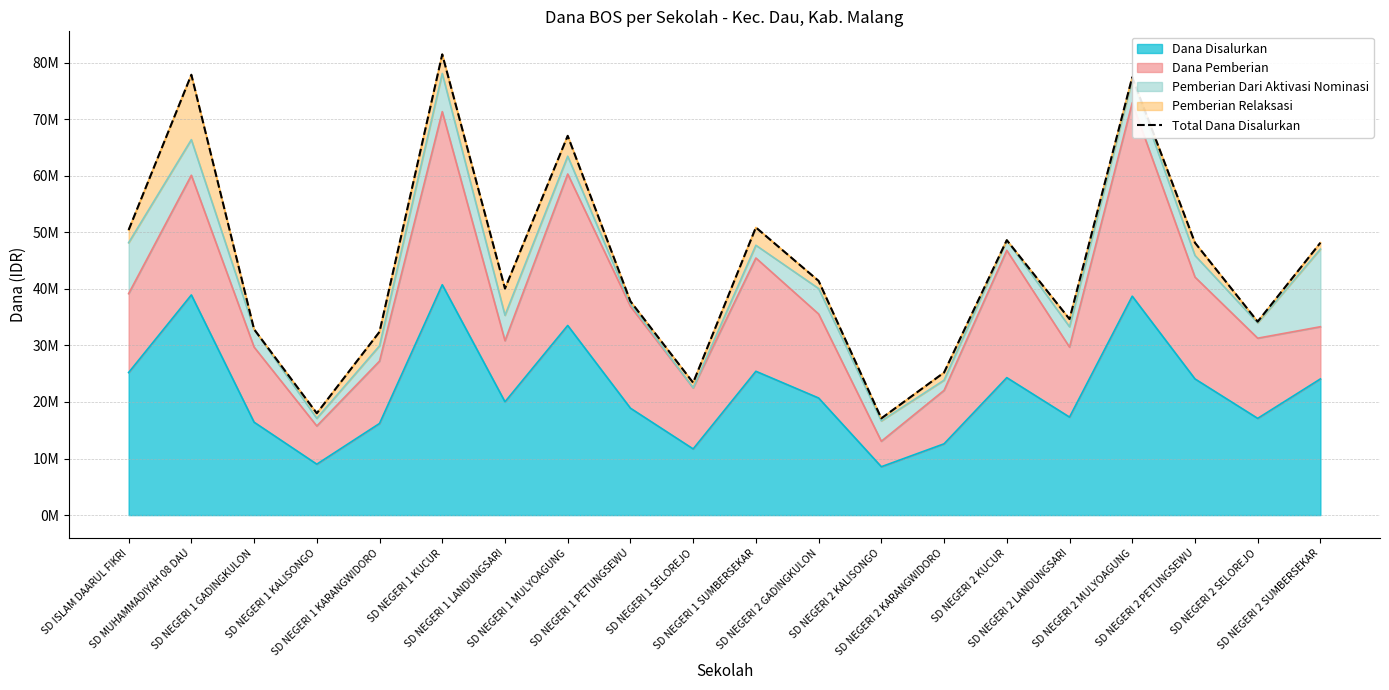

Reading left to right, extract all data points from this chart.

SD ISLAM DAARUL FIKRI=50400000	SD MUHAMMADIYAH 08 DAU=77850000	SD NEGERI 1 GADINGKULON=32850000	SD NEGERI 1 KALISONGO=18000000	SD NEGERI 1 KARANGWIDORO=32400000	SD NEGERI 1 KUCUR=81450000	SD NEGERI 1 LANDUNGSARI=40050000	SD NEGERI 1 MULYOAGUNG=67050000	SD NEGERI 1 PETUNGSEWU=37800000	SD NEGERI 1 SELOREJO=23400000	SD NEGERI 1 SUMBERSEKAR=50850000	SD NEGERI 2 GADINGKULON=41400000	SD NEGERI 2 KALISONGO=17100000	SD NEGERI 2 KARANGWIDORO=25200000	SD NEGERI 2 KUCUR=48600000	SD NEGERI 2 LANDUNGSARI=34650000	SD NEGERI 2 MULYOAGUNG=77400000	SD NEGERI 2 PETUNGSEWU=48150000	SD NEGERI 2 SELOREJO=34200000	SD NEGERI 2 SUMBERSEKAR=48150000